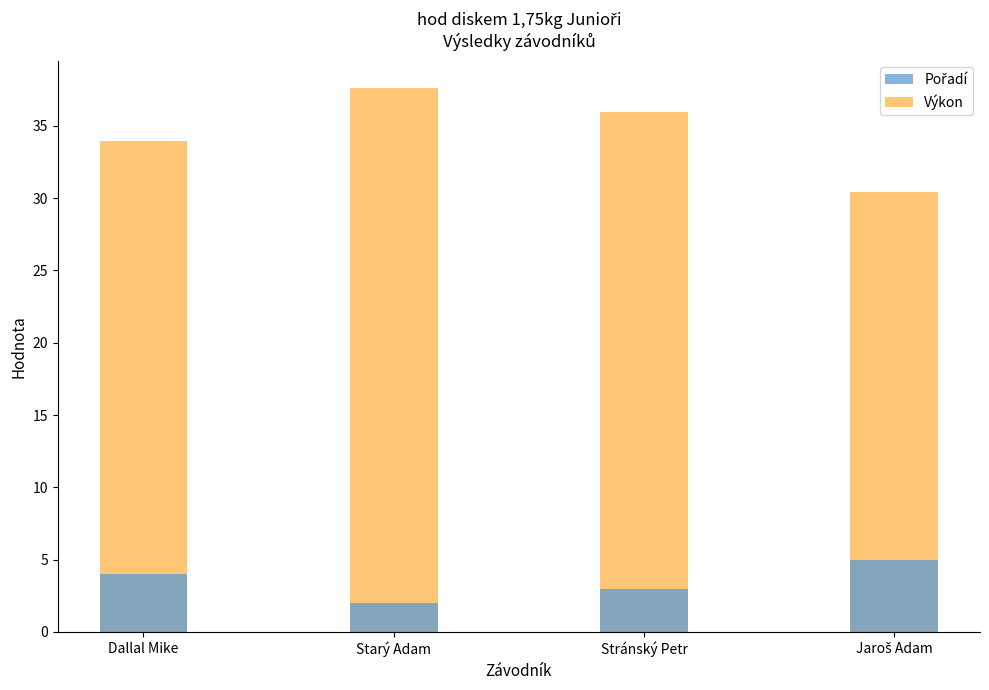

How many bars are there in total?

8